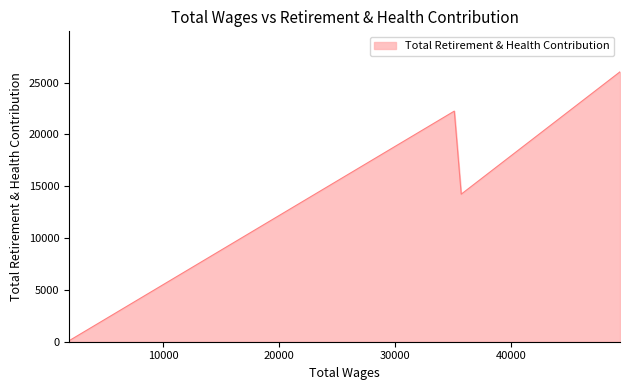

What is the difference between the values at 35689.0 and 35092.0?

8013